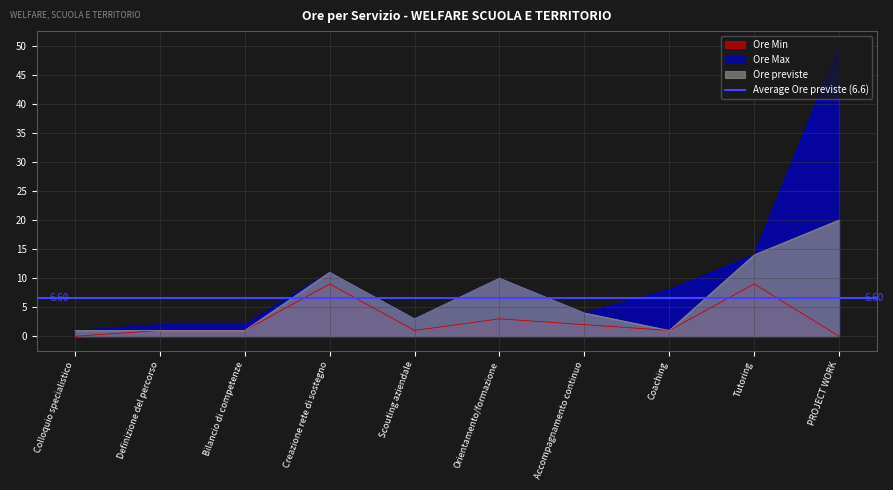

What position from the left is Scouting aziendale?

5